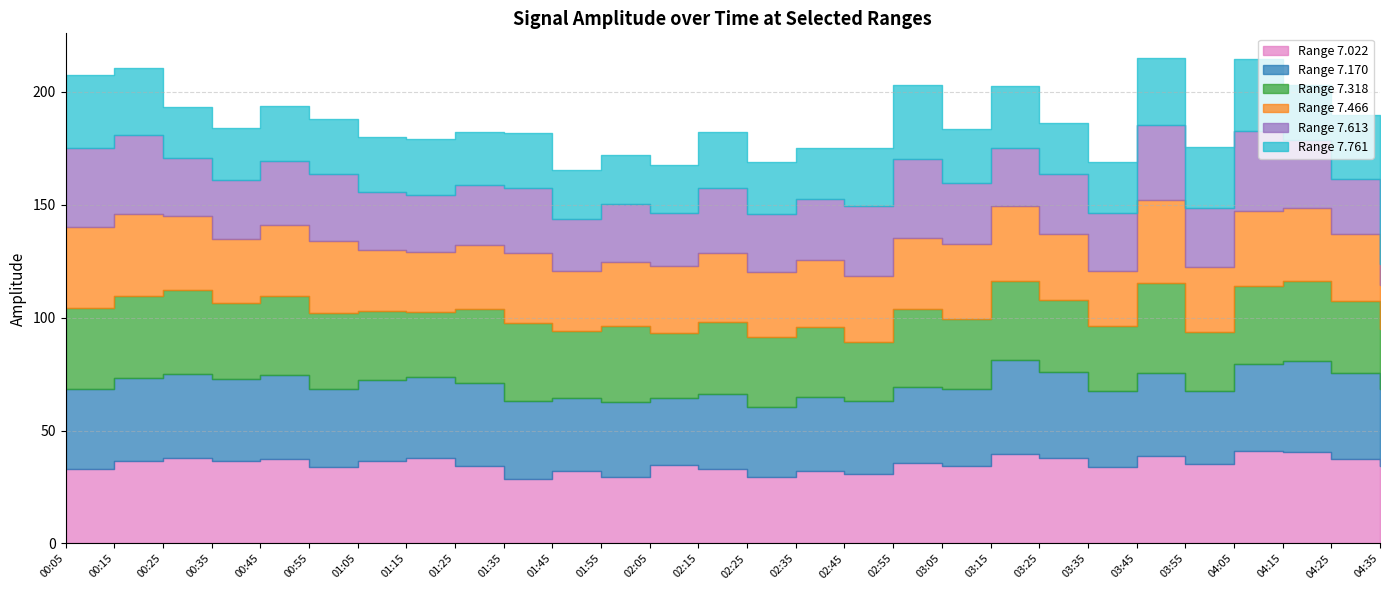

Where is 7.170 nearest to the value 35?

00:05